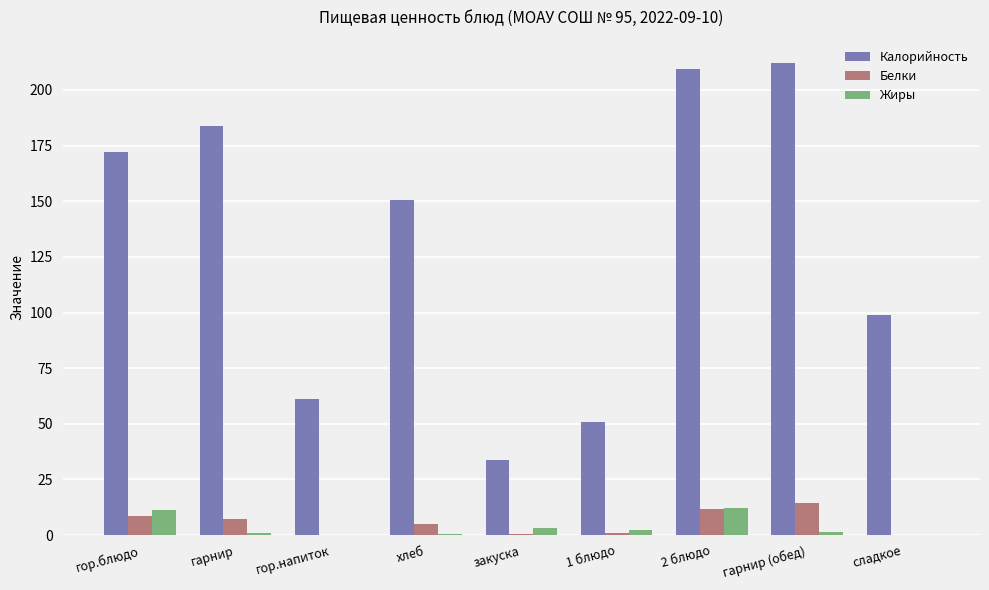

The value of Калорийность at гор.блюдо is 231.7. True or false?

False